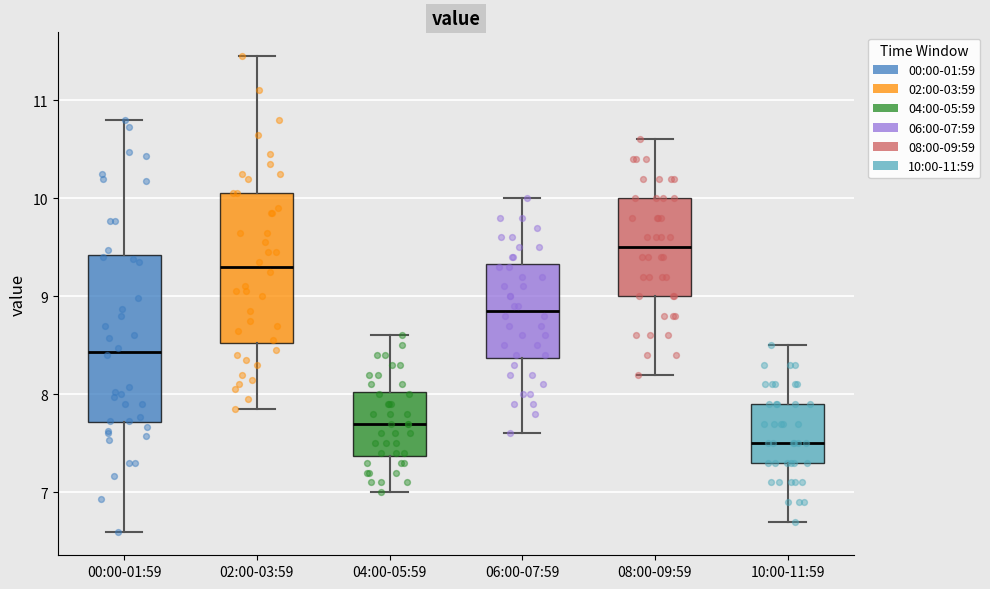

Which box has the highest median line?

08:00-09:59